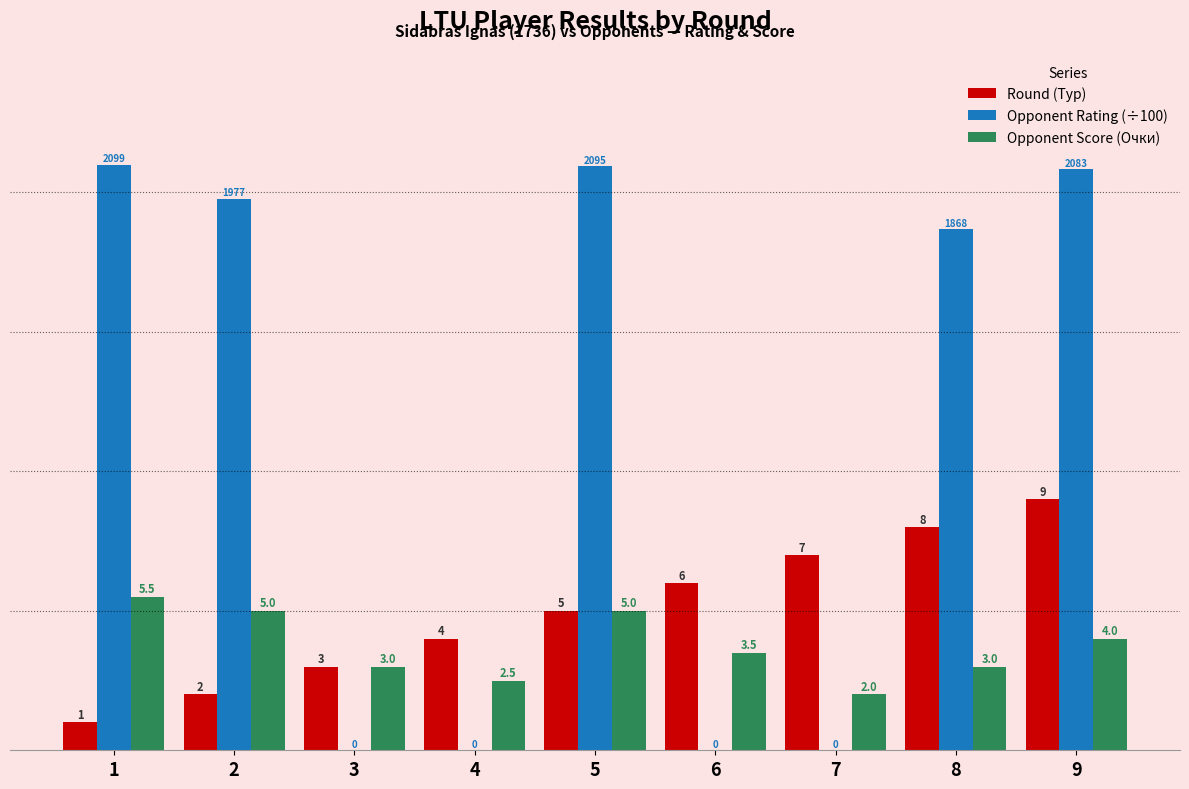

Are the bars horizontal?

No